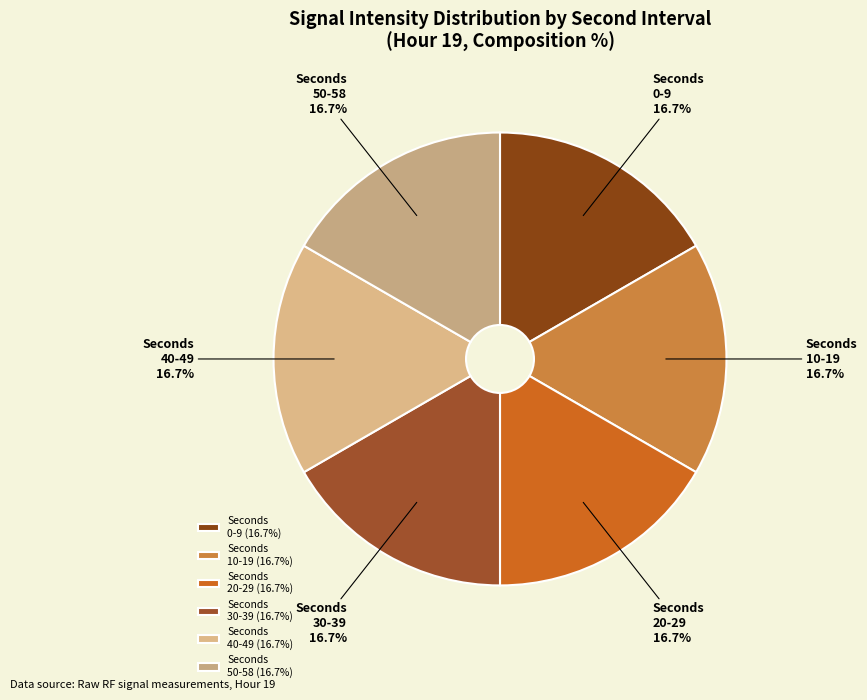

Is there a majority slice in this chart?

No